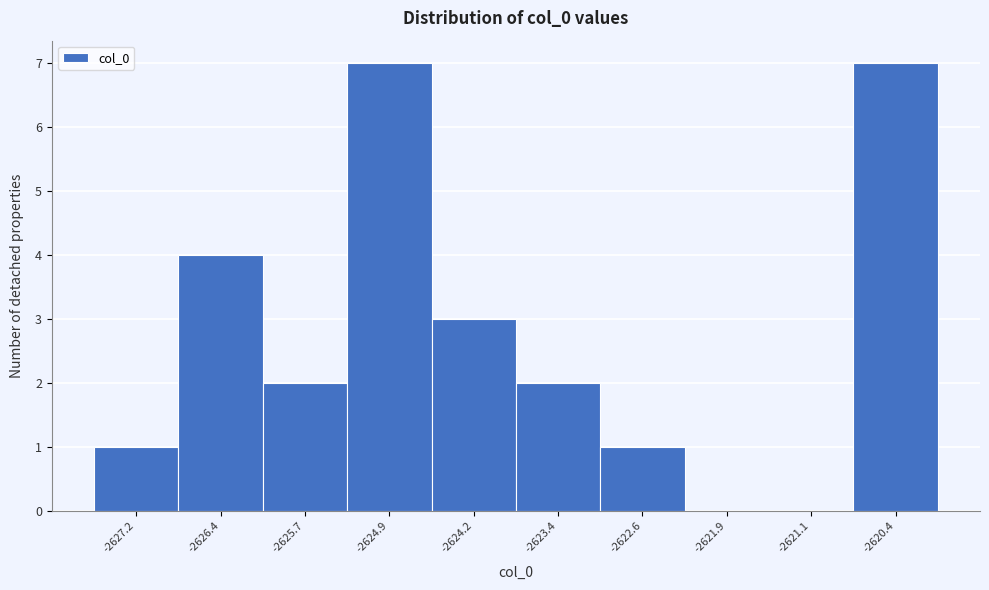

Reading left to right, extract all data points from this chart.

-2627.2=1	-2626.4=4	-2625.7=2	-2624.9=7	-2624.2=3	-2623.4=2	-2622.6=1	-2621.9=0	-2621.1=0	-2620.4=7